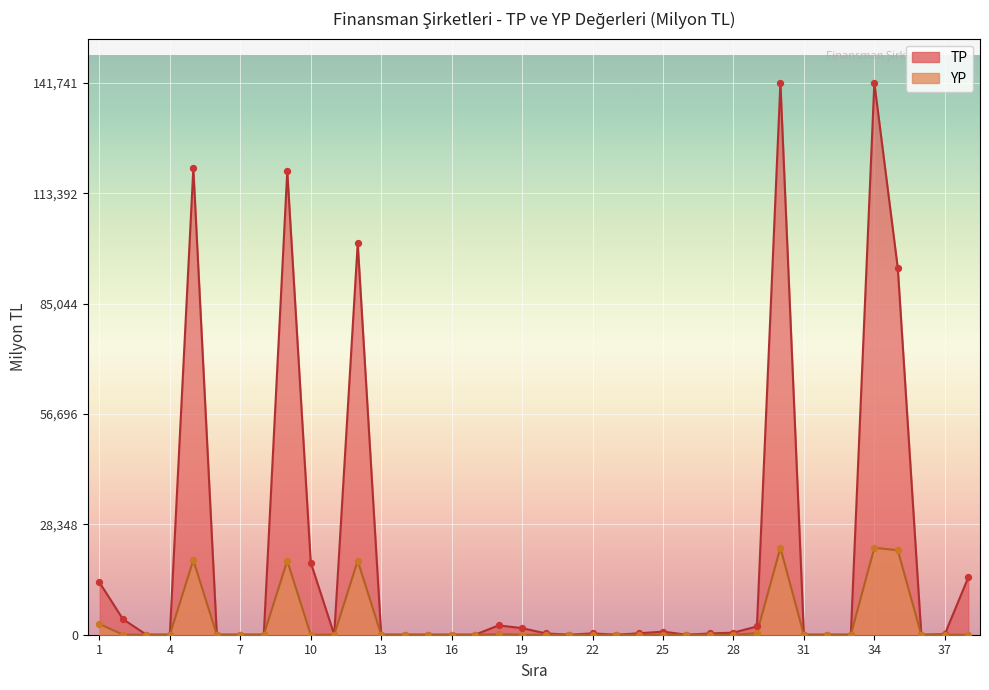

Which series contains the lowest Y value?

YP